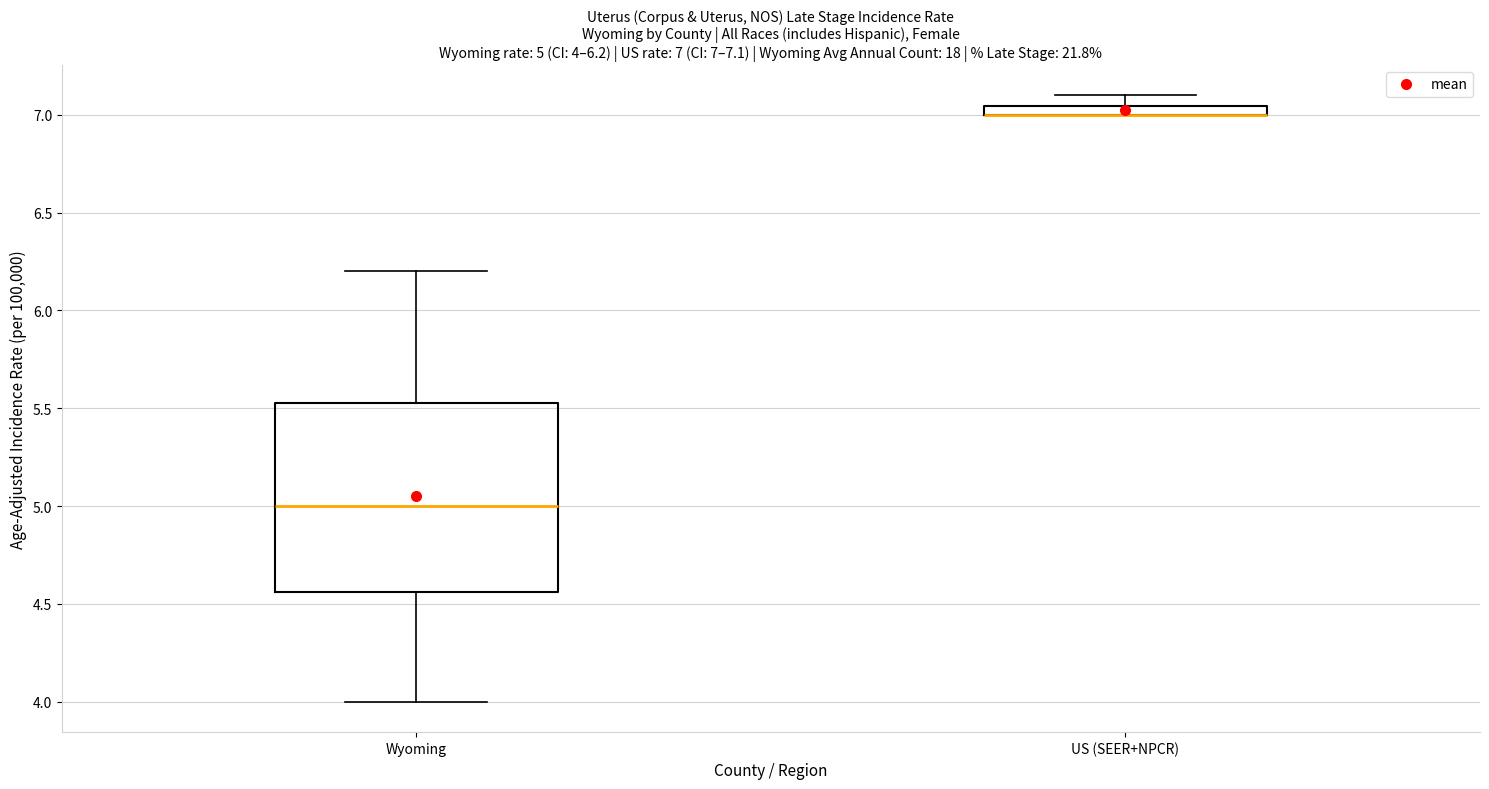

Which box is the tallest, from its lower edge to its upper edge?

Wyoming